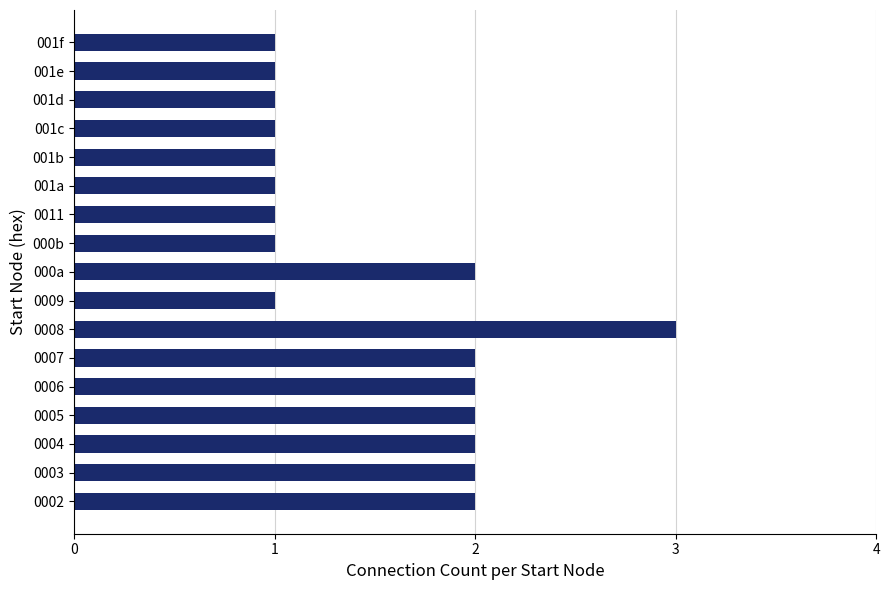

Approximately how many times larger is the value at 0004 compared to 0002?

1.0